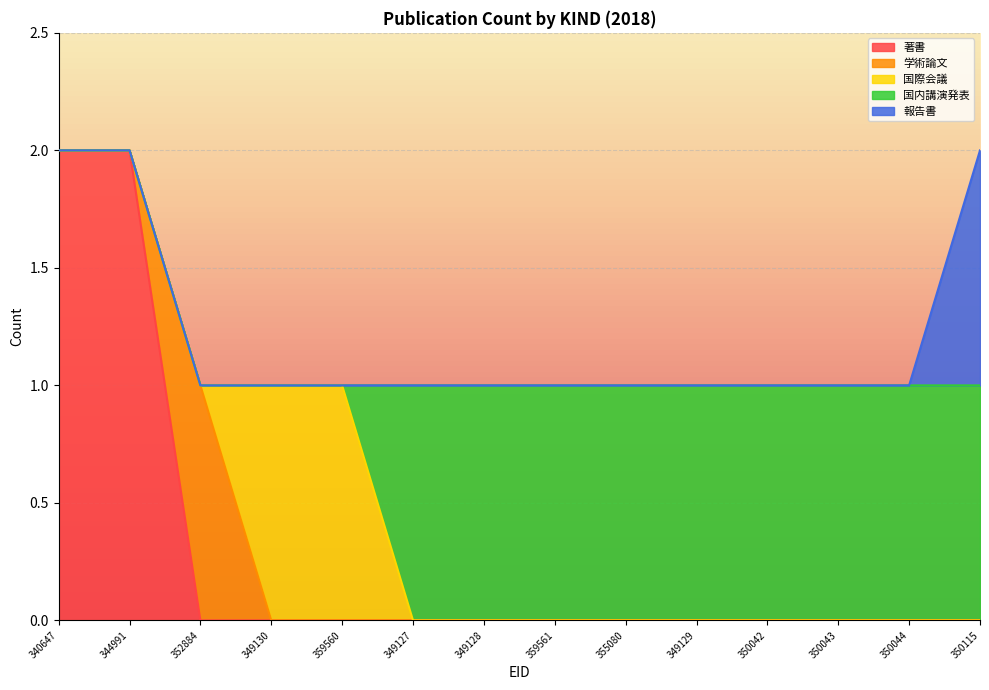

Which series has the largest total across all categories?

国内講演発表